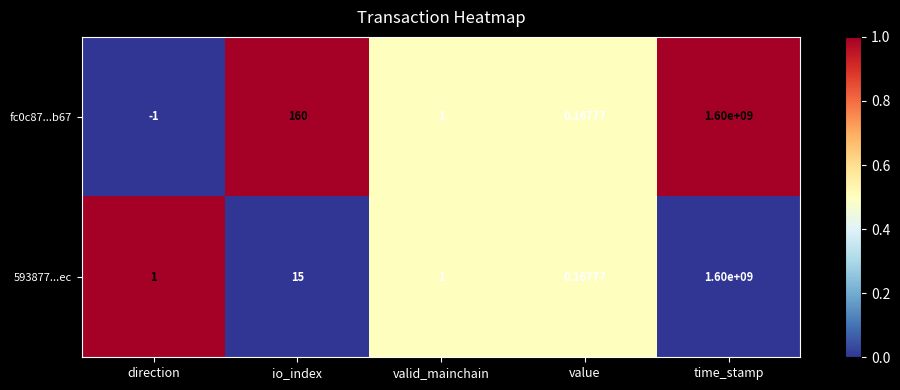

At which category is the sum across all series the highest?

time_stamp